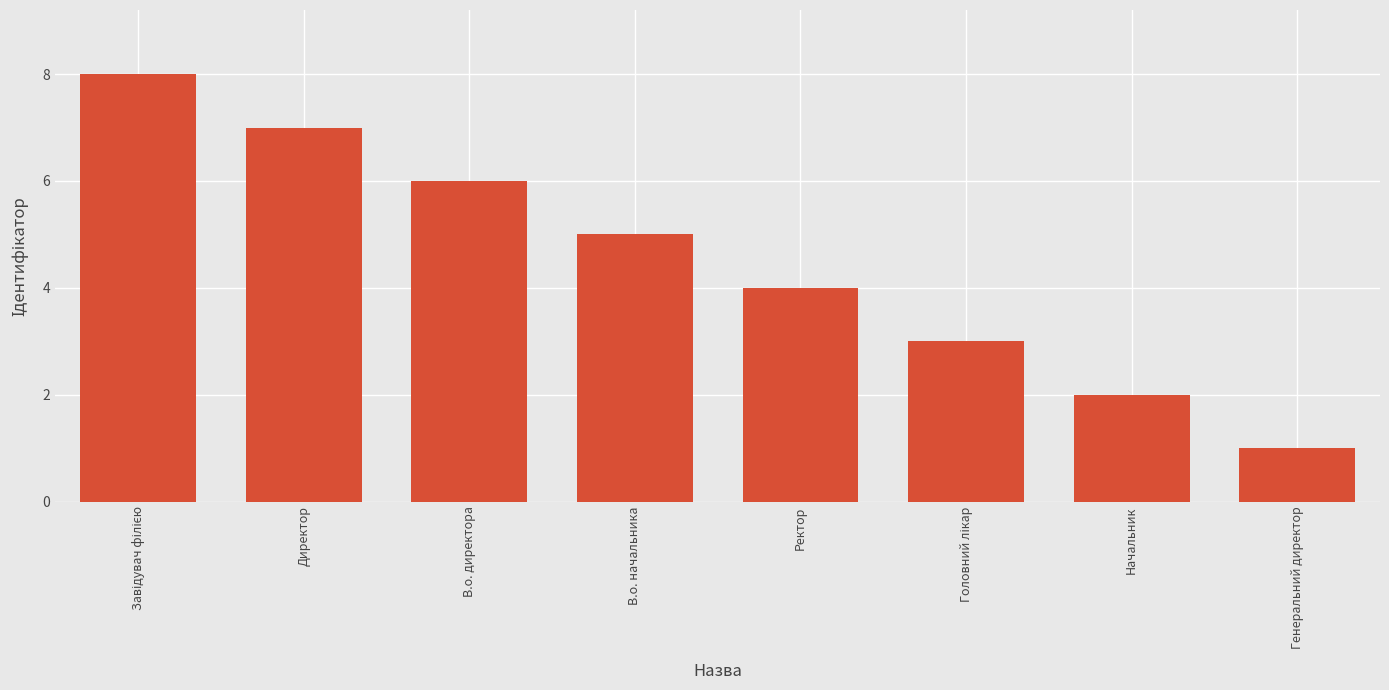

Where is the data nearest to the value 4?

Ректор